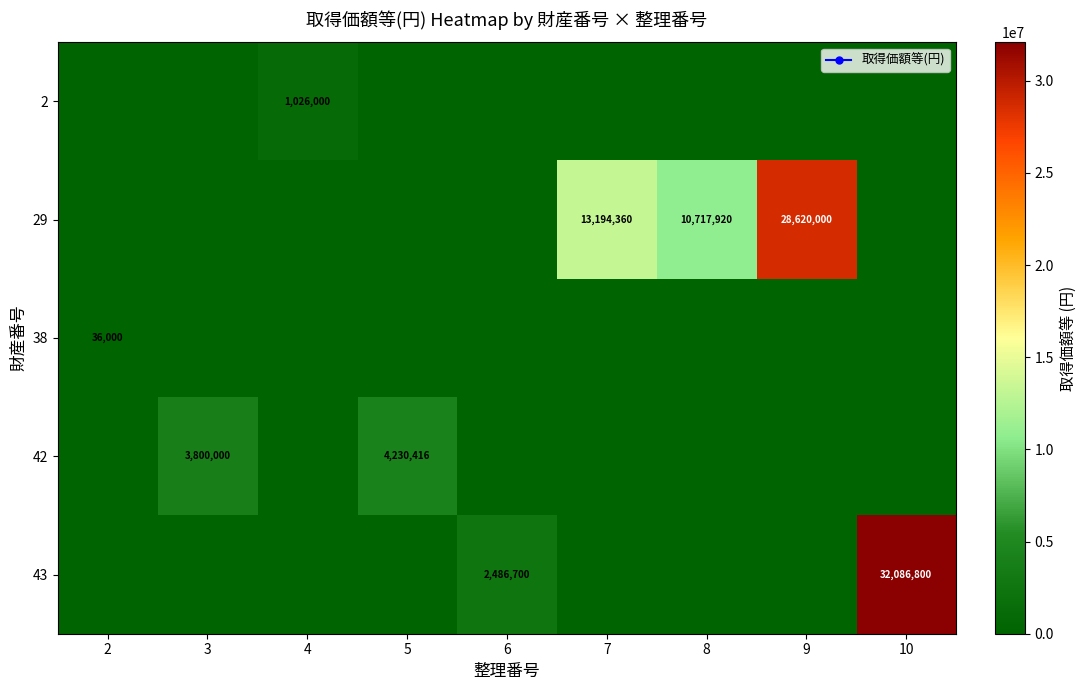

At which category is the sum across all series the highest?

10